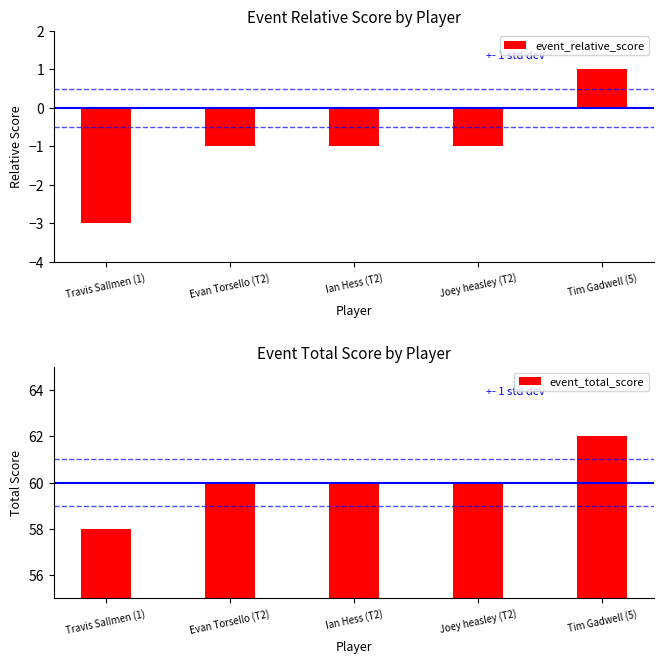

What is the label of the 1st bar from the left?

Travis Sallmen (1)